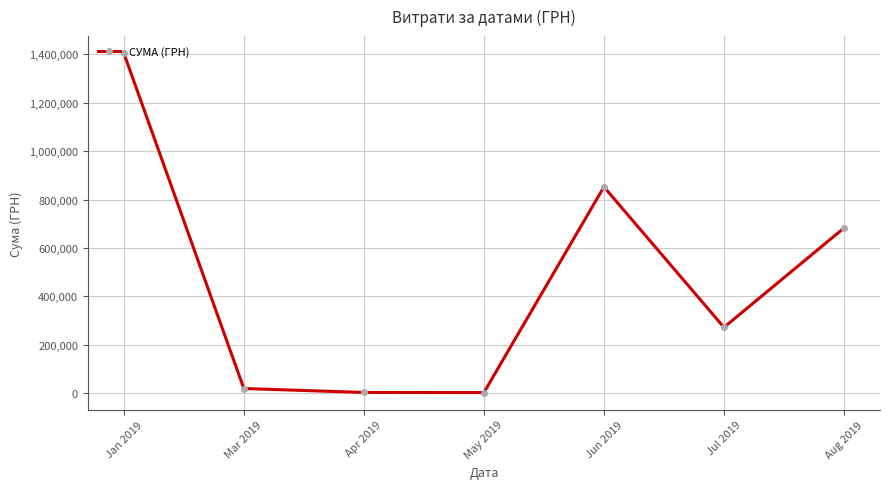

True or false: the data shows 271509.5 at Jul 2019.

True